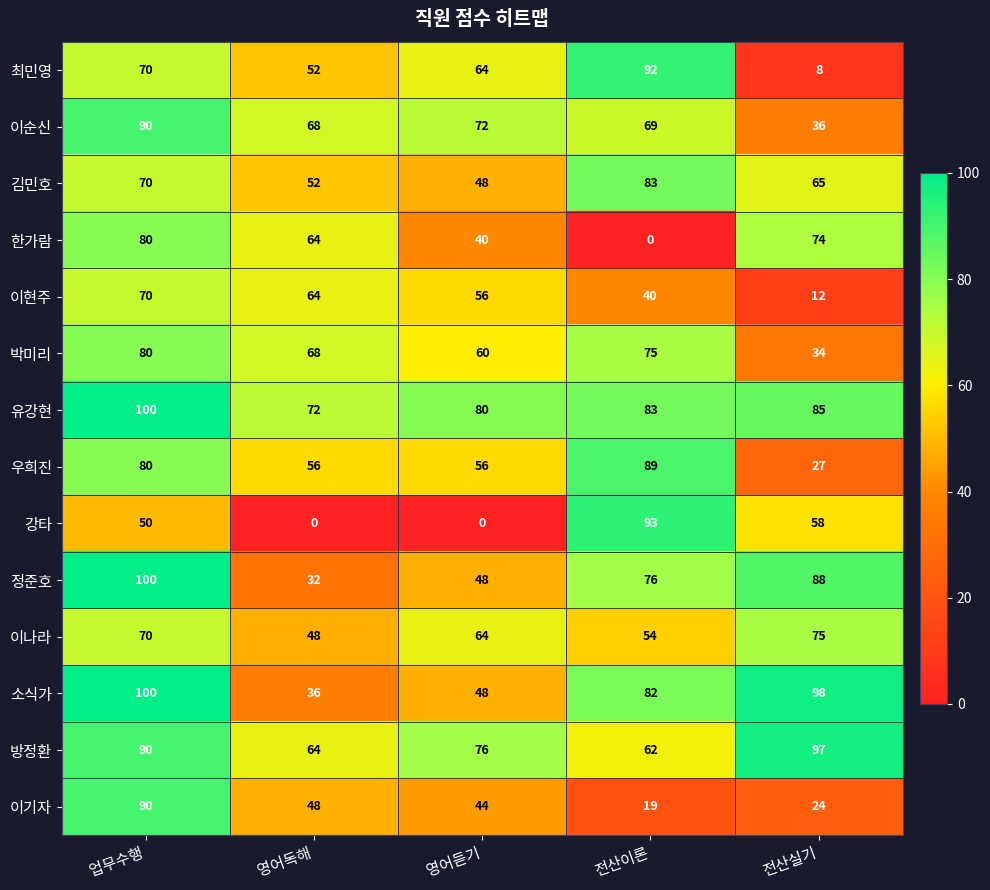

Which series has the largest total across all categories?

유강현